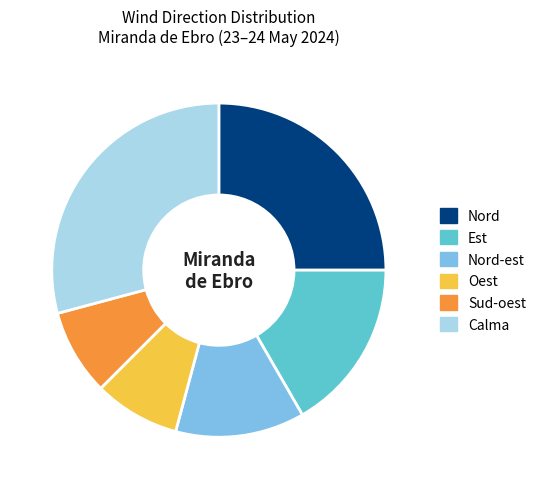

True or false: Nord accounts for 25% of the total.

True